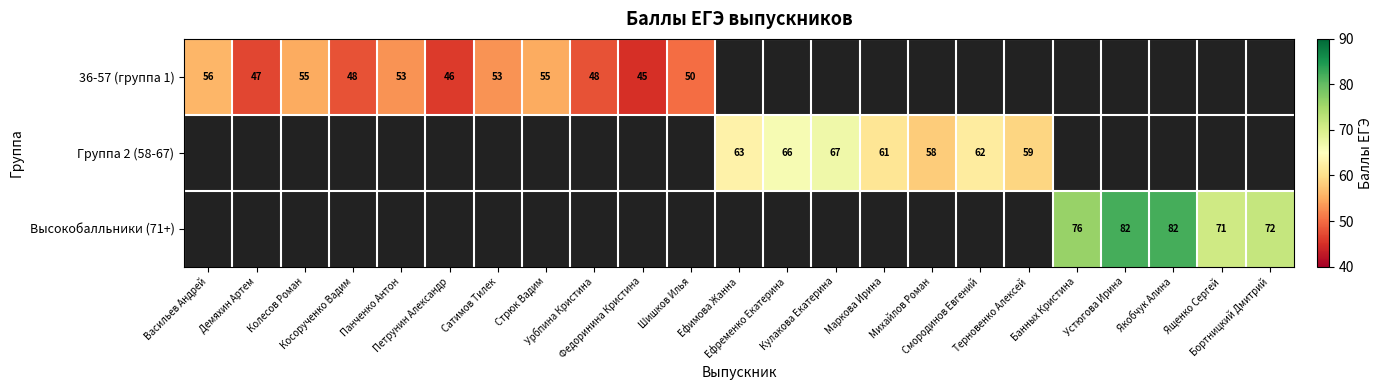

How many series are shown in this chart?

3